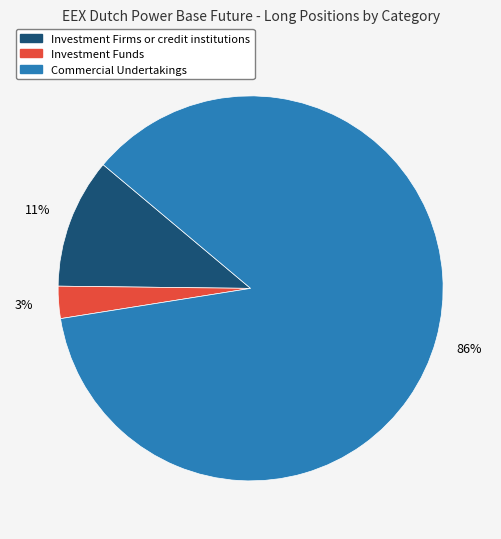

Count the number of slices in the pie.

3